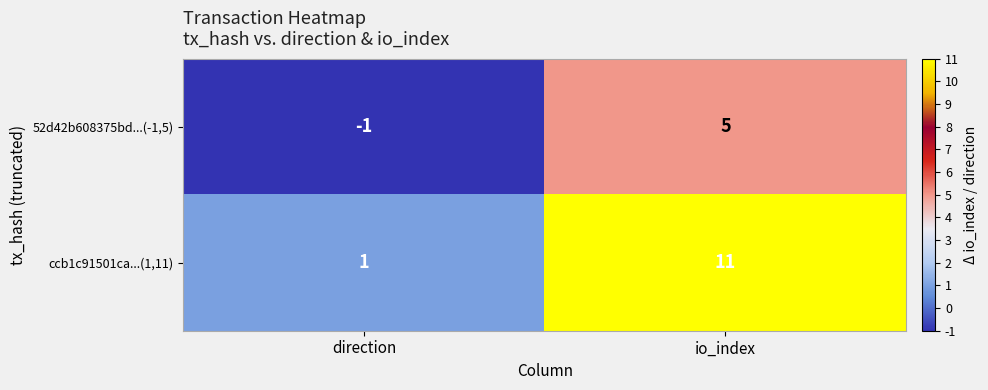

List the series in order of their peak value, lowest first.

52d42b608375bd...(-1,5), ccb1c91501ca...(1,11)